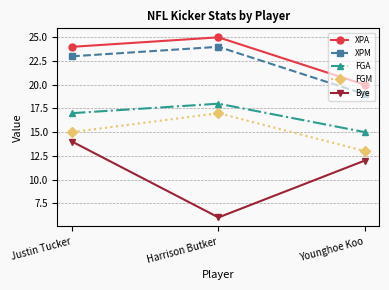

The XPA series shows 10 at Justin Tucker. True or false?

False